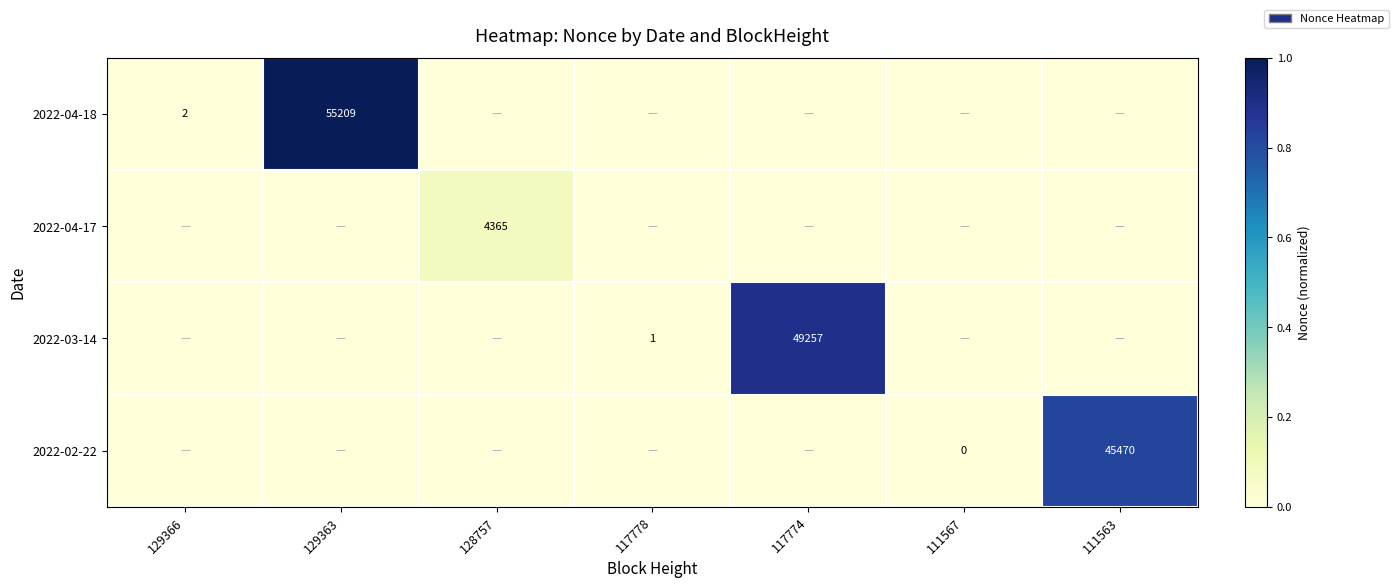

What is the difference between the highest and lowest values at 111563?

0.8